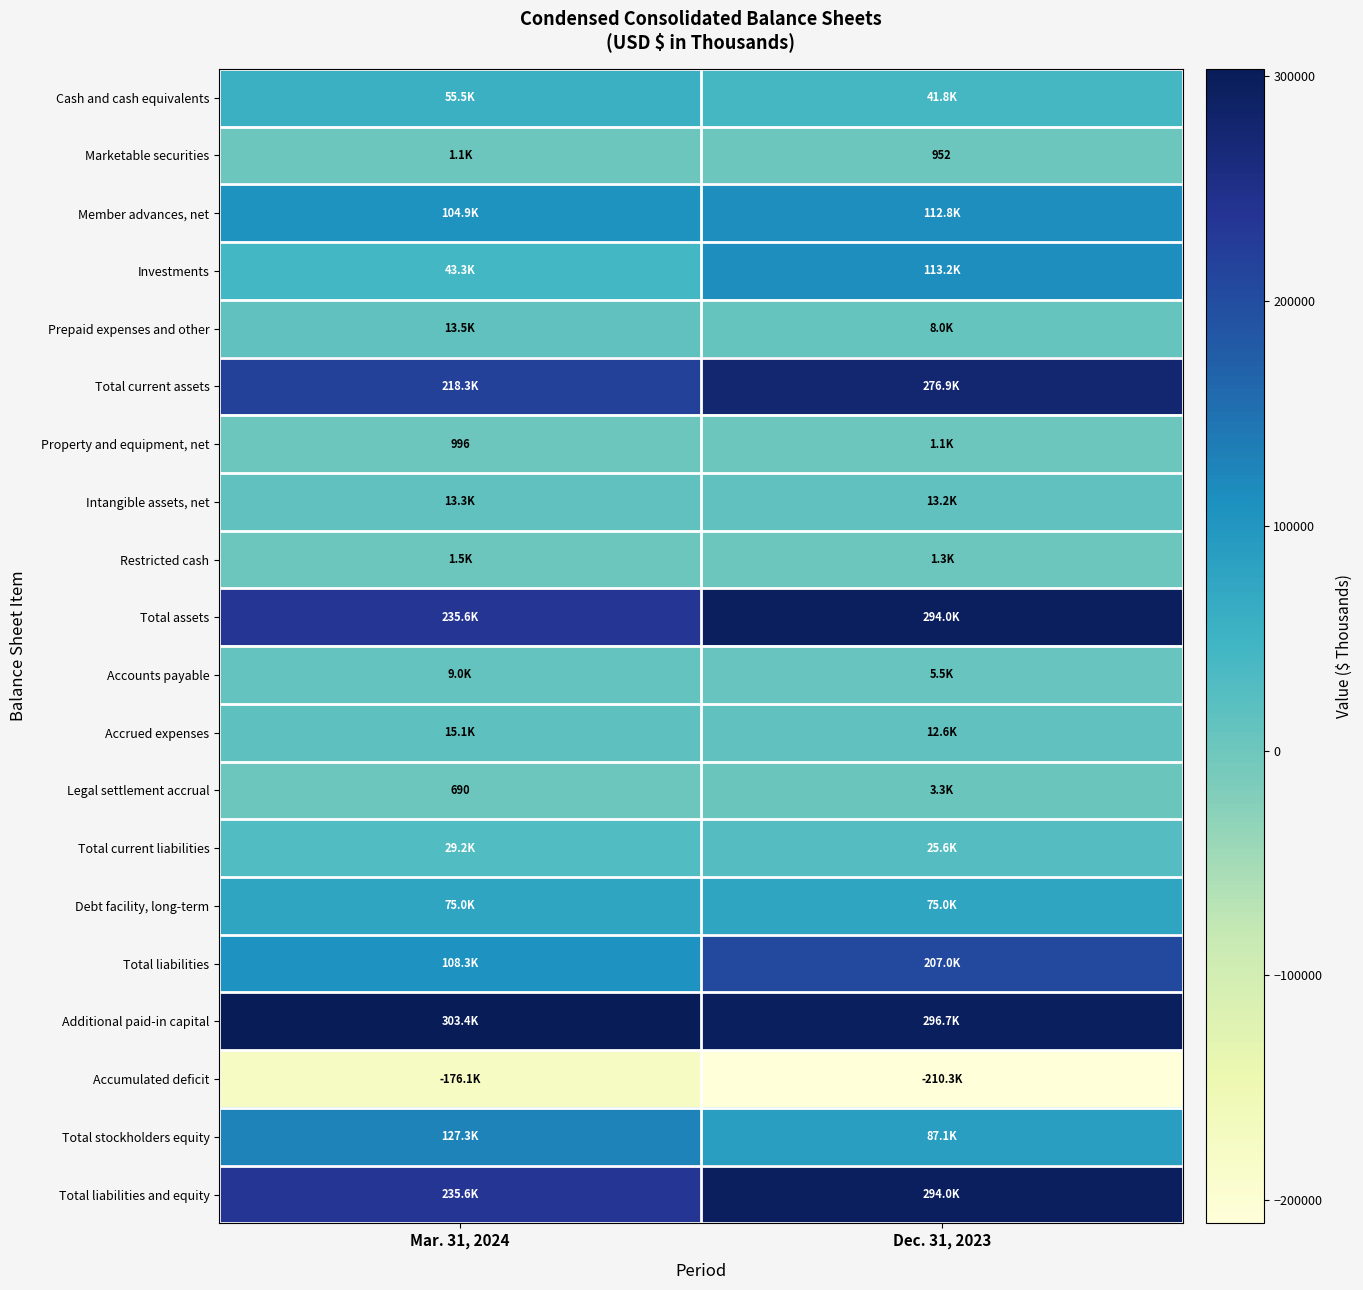

Which series changed the most between Mar. 31, 2024 and Dec. 31, 2023?

Total liabilities